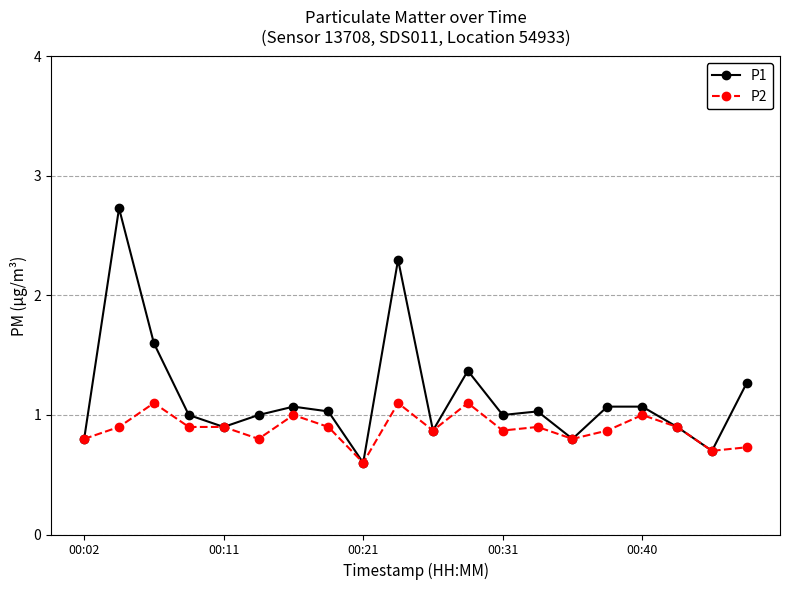

True or false: P1 has more than 0 points higher than both neighbors.

True